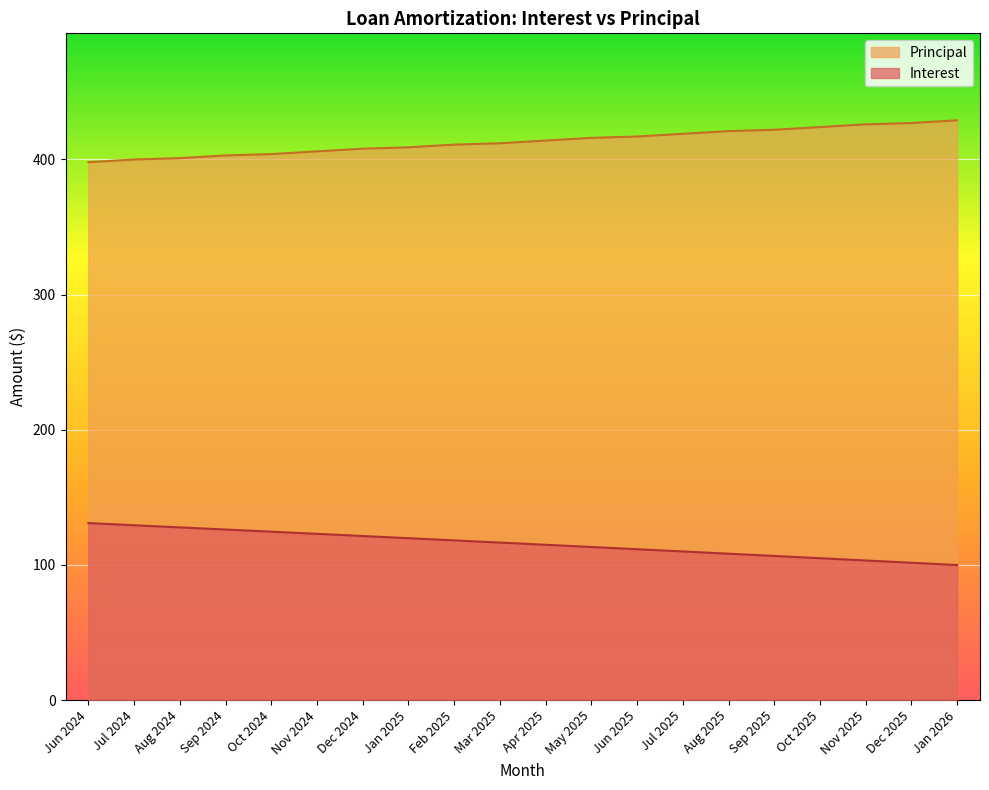

Reading left to right, list all the values displayed in this chart.

Interest: 130.9	129.4	127.8	126.2	124.6	123.0	121.4	119.8	118.2	116.5	114.9	113.3	111.6	110.0	108.3	106.7	105.0	103.3	101.6	99.9
Principal: 398.0	400.0	401.0	403.0	404.0	406.0	408.0	409.0	411.0	412.0	414.0	416.0	417.0	419.0	421.0	422.0	424.0	426.0	427.0	429.0